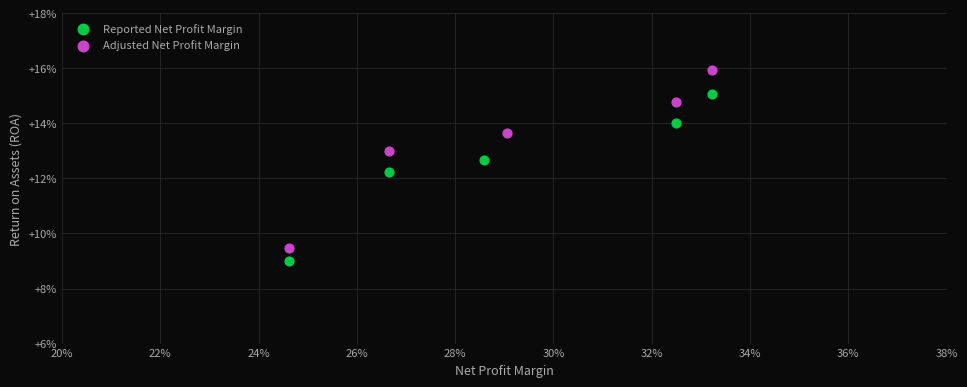

What are all the series names shown in the legend?

Reported Net Profit Margin, Adjusted Net Profit Margin